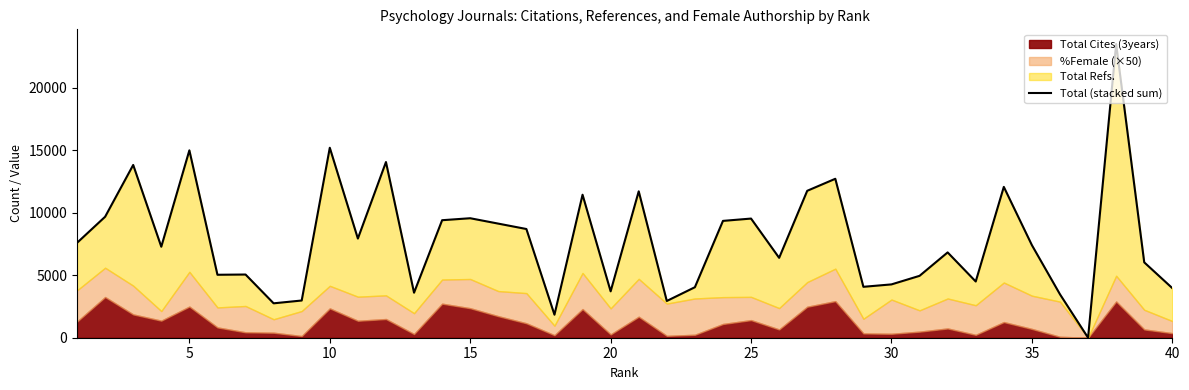

What value does the data have at 30?

4266.0